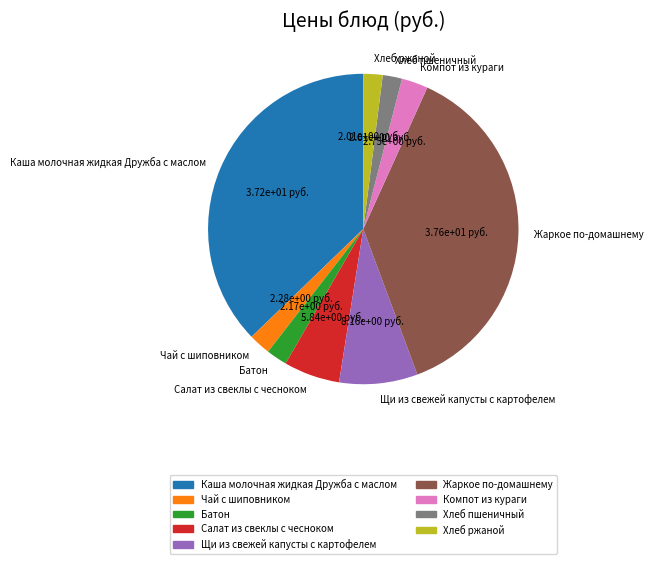

Does Хлеб ржаной account for over 50% of the chart?

No